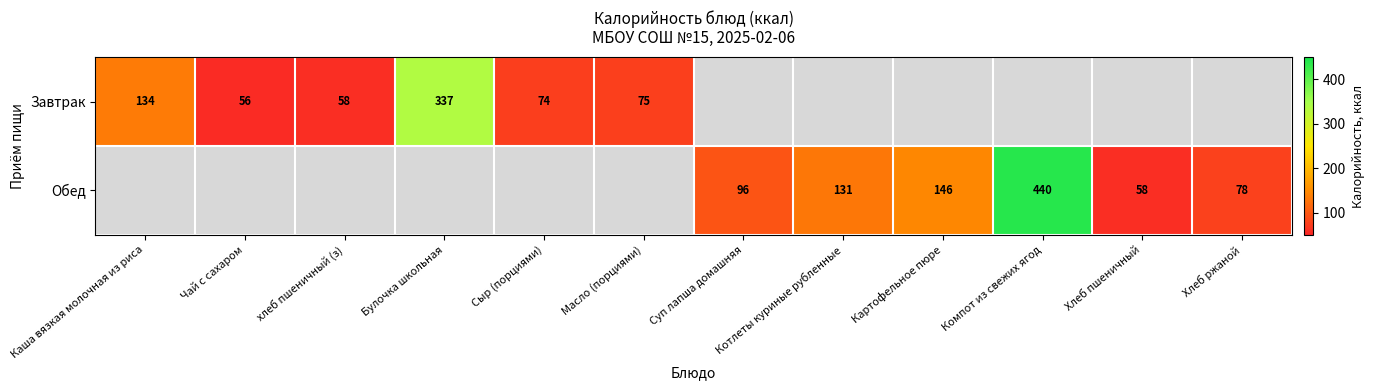

True or false: Завтрак has a value of 21 at Масло (порциями).

False